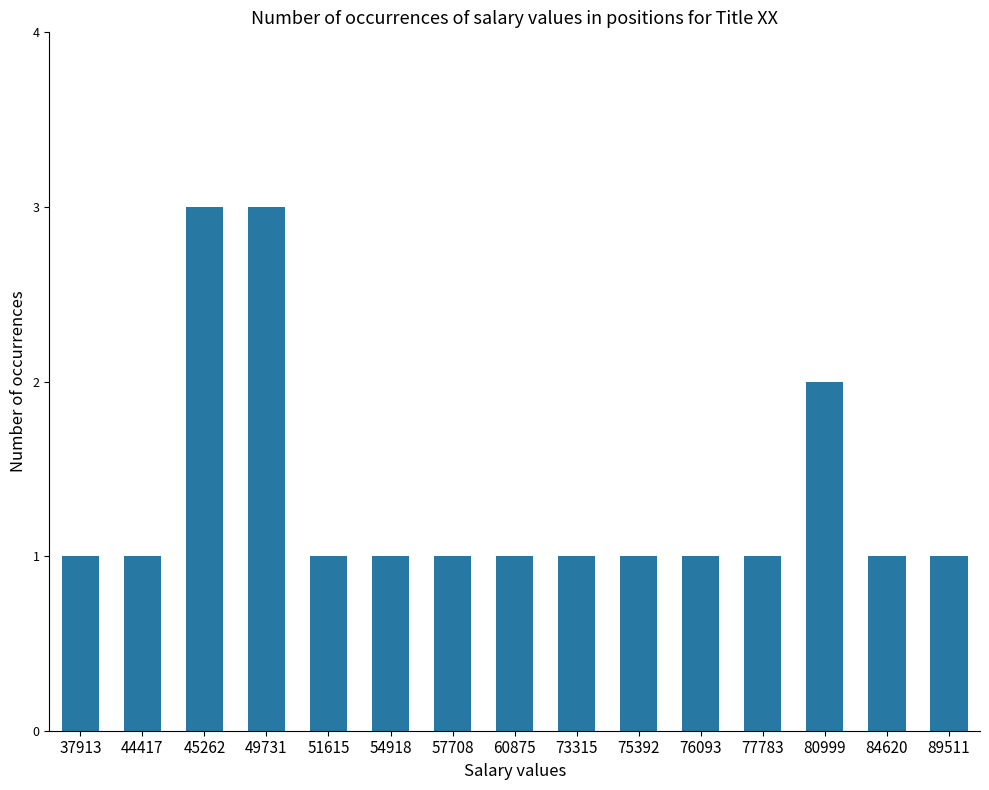

How many distinct data groups are displayed?

1